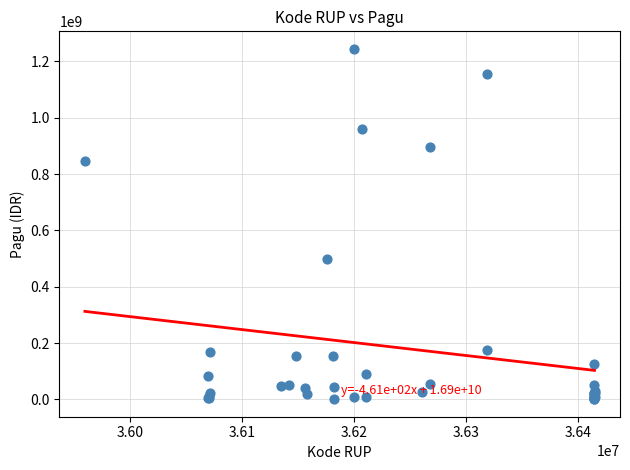

What Y value in the scatter plot is closest to 622840000?

499932000